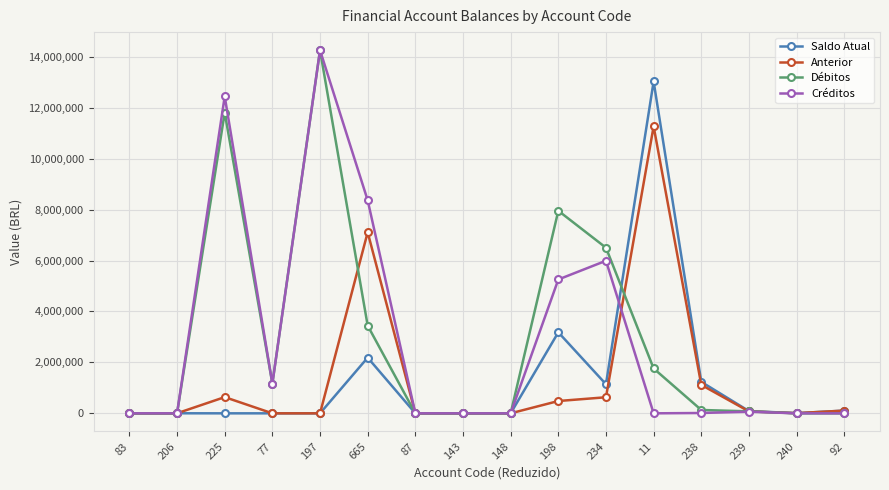

At 225, list the series in order from largest to smallest.

Créditos, Débitos, Anterior, Saldo Atual